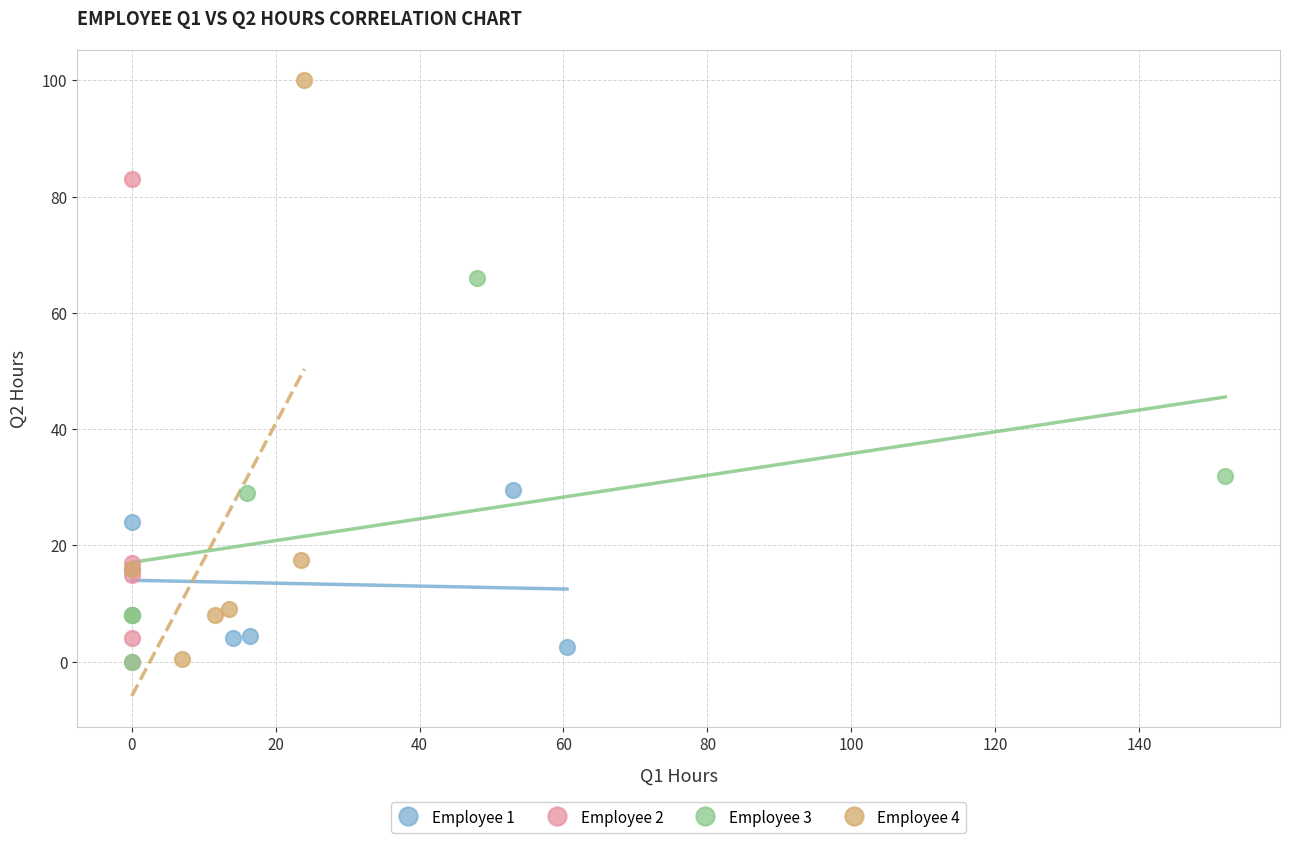

Which series contains the highest Y value?

Employee 4